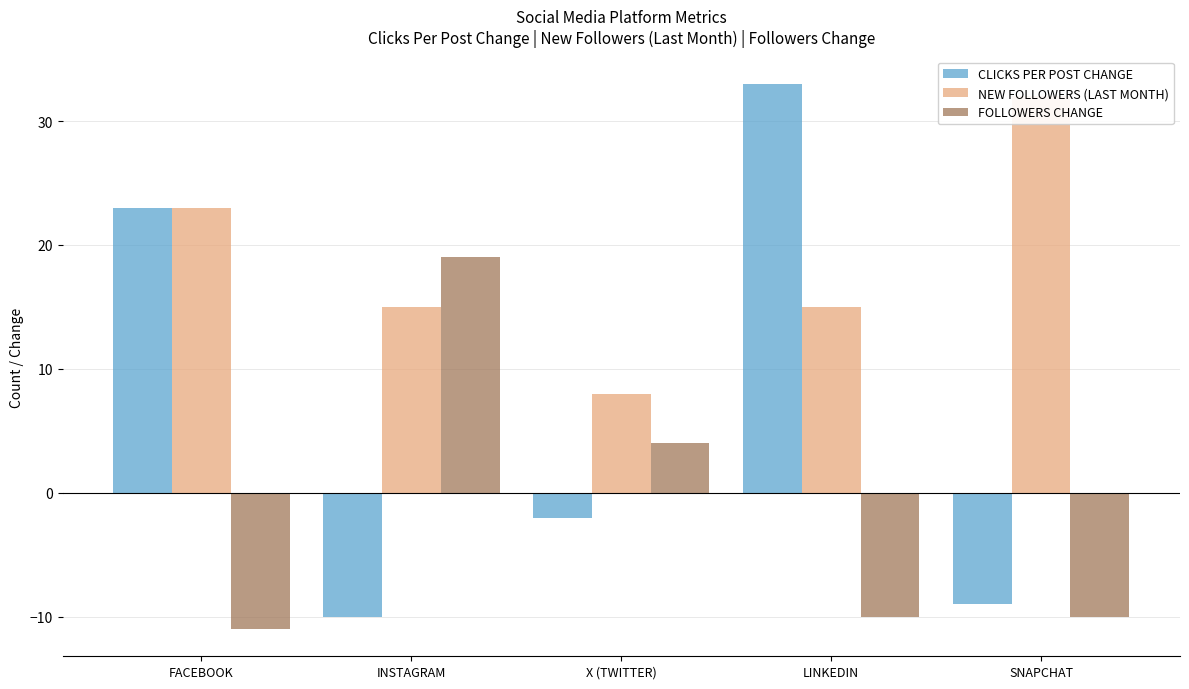

What is the lowest value of the CLICKS PER POST CHANGE series?

-10